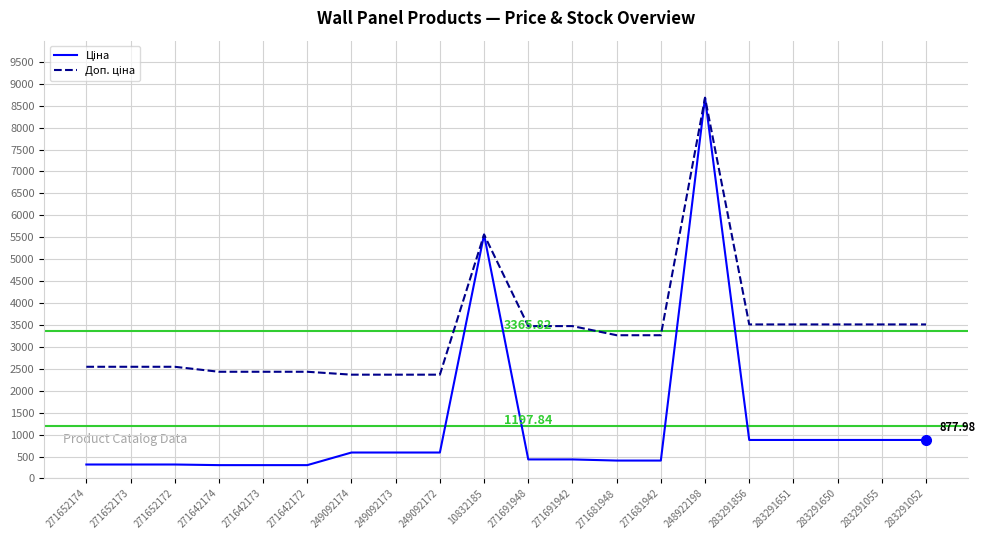

How many distinct data groups are displayed?

2